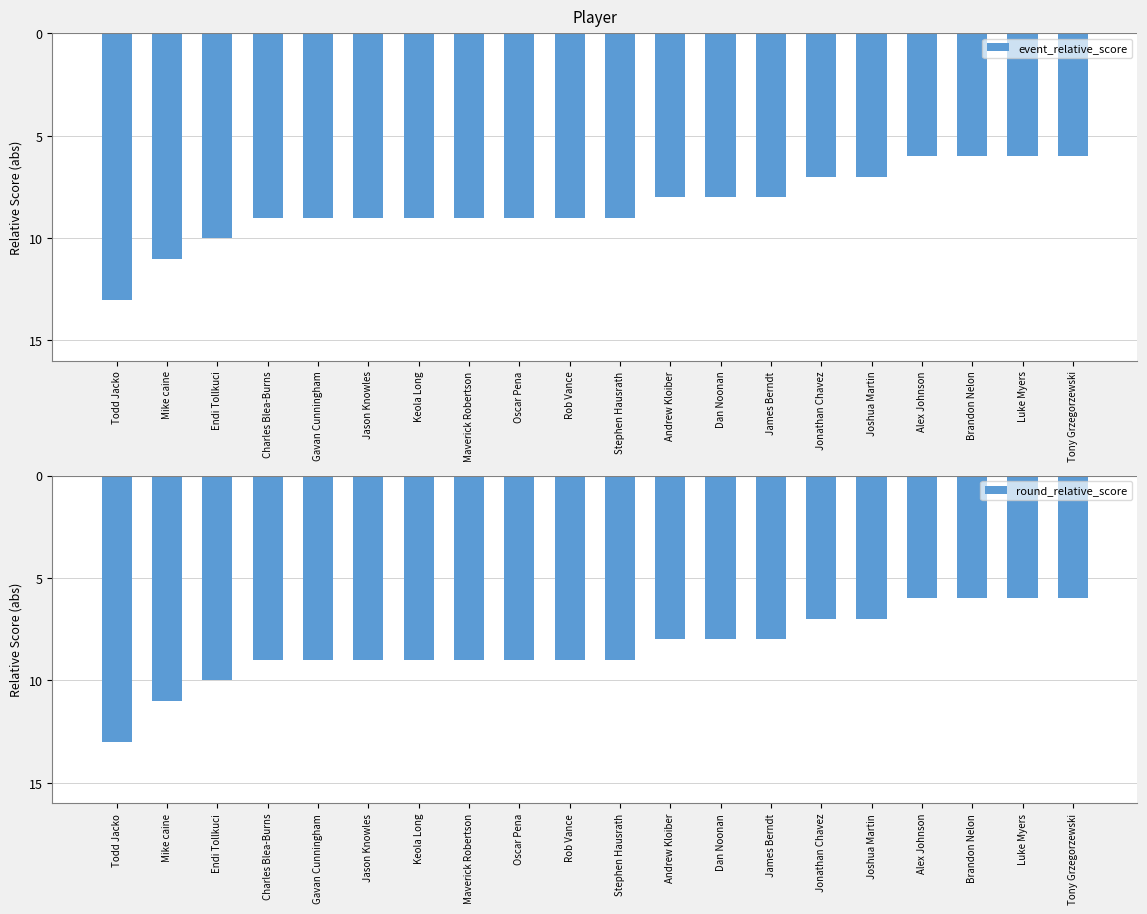

Is the value of event_relative_score at Mike caine greater than the value of round_relative_score at Alex Johnson?

Yes